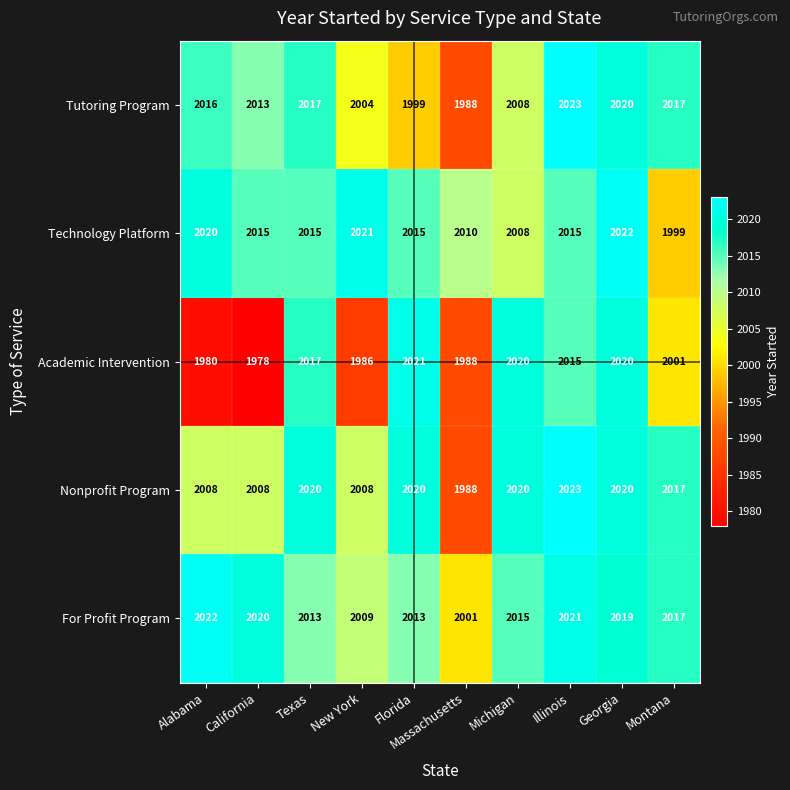

At California, list the series in order from smallest to largest.

Academic Intervention, Nonprofit Program, Tutoring Program, Technology Platform, For Profit Program